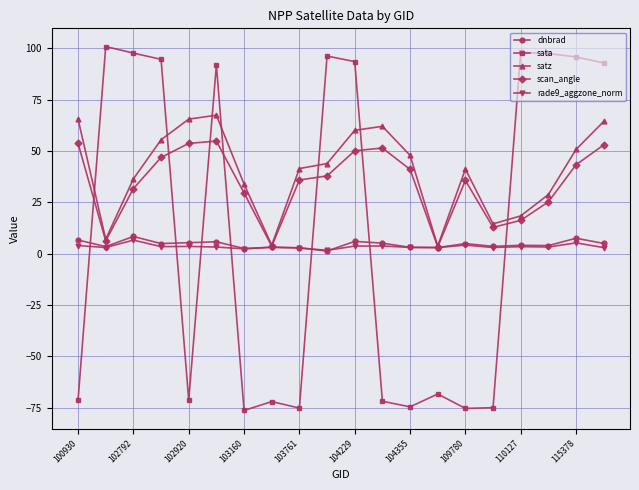

What is the value of the satz point at the 2nd from the left?

7.1